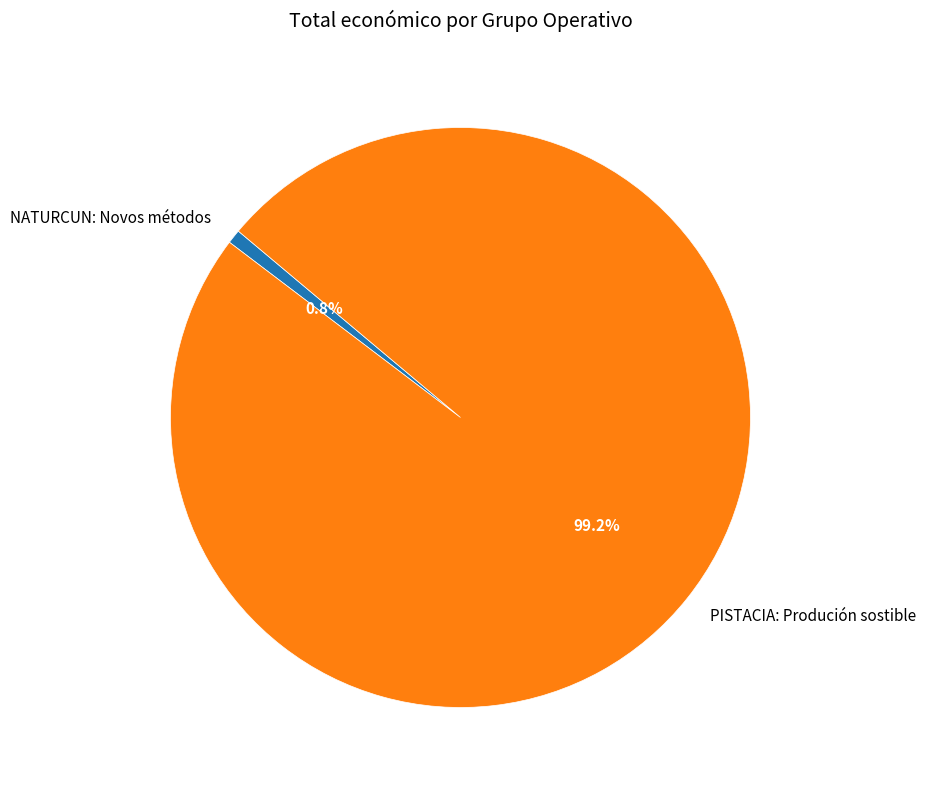

Combined, do NATURCUN: Novos métodos and PISTACIA: Produción sostible account for over 50%?

Yes